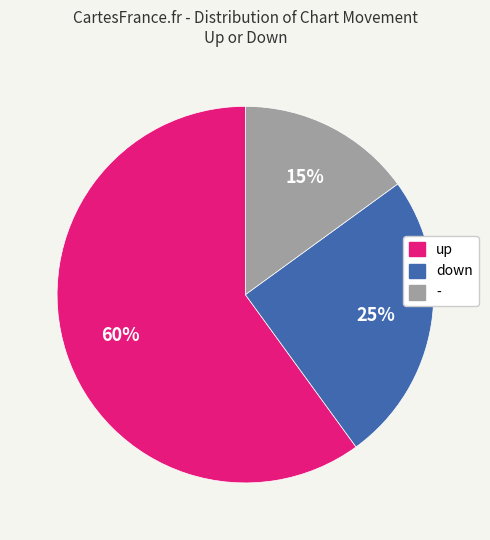

To the nearest percent, what percentage of the pie is up?

60%